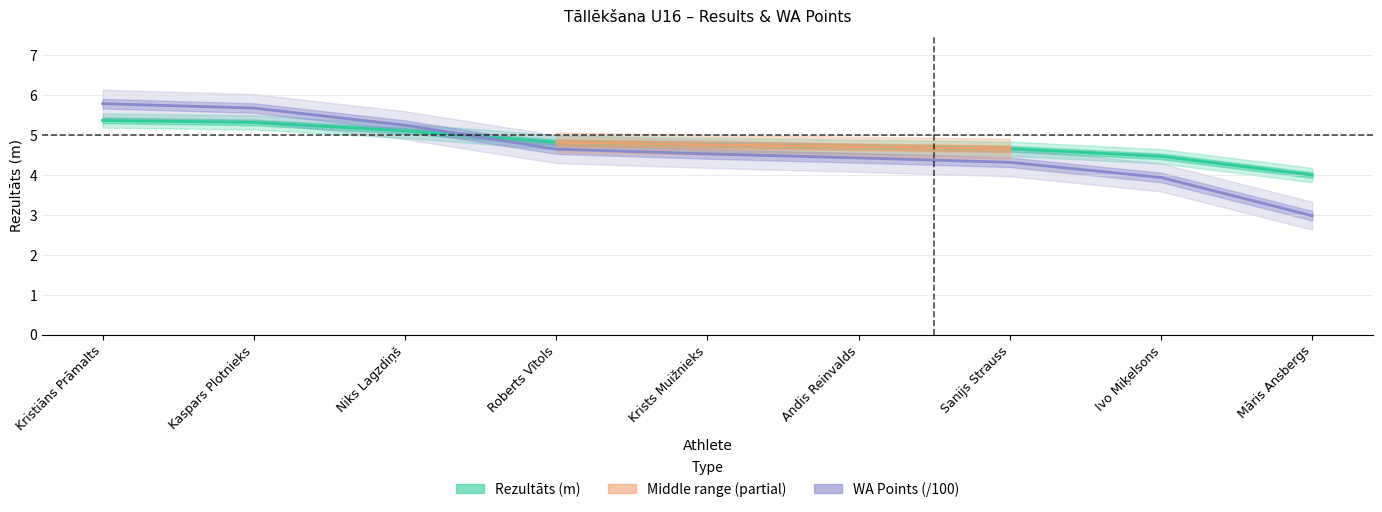

Which series changed the most between Krists Muižnieks and Andis Reinvalds?

WA